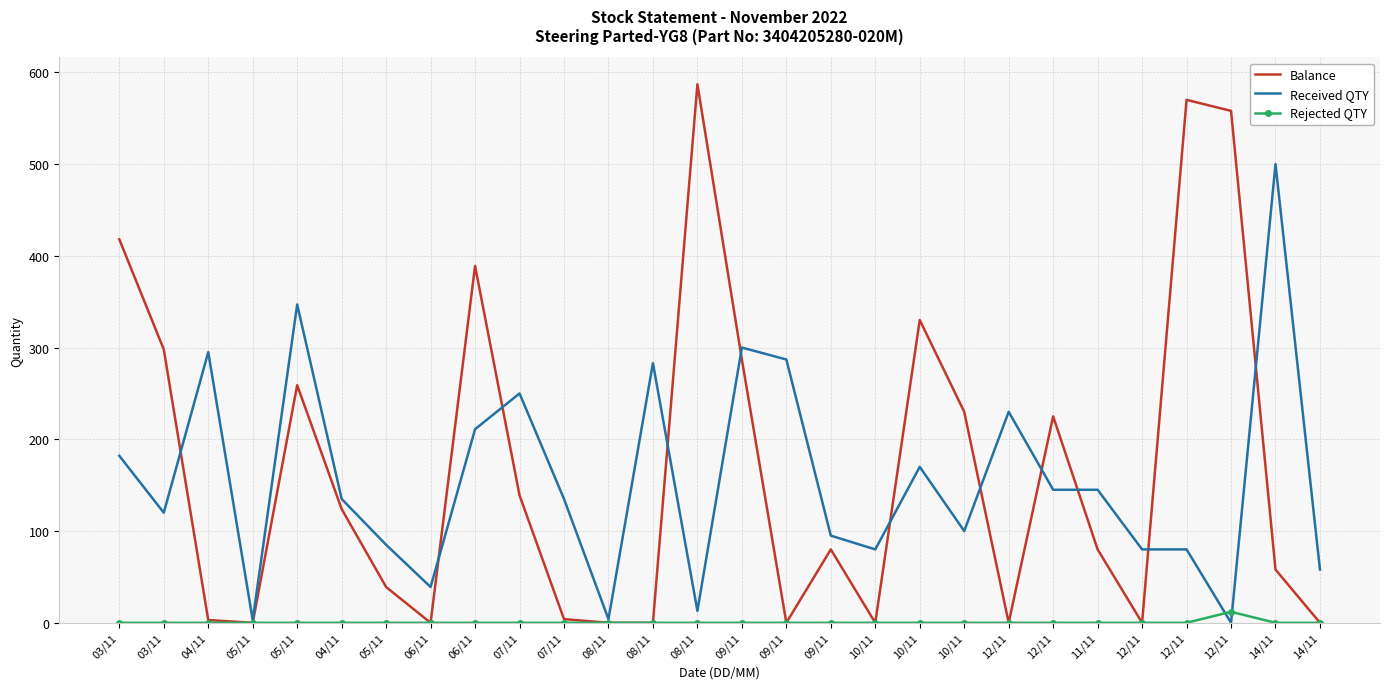

True or false: Rejected QTY and Balance intersect in this chart.

False